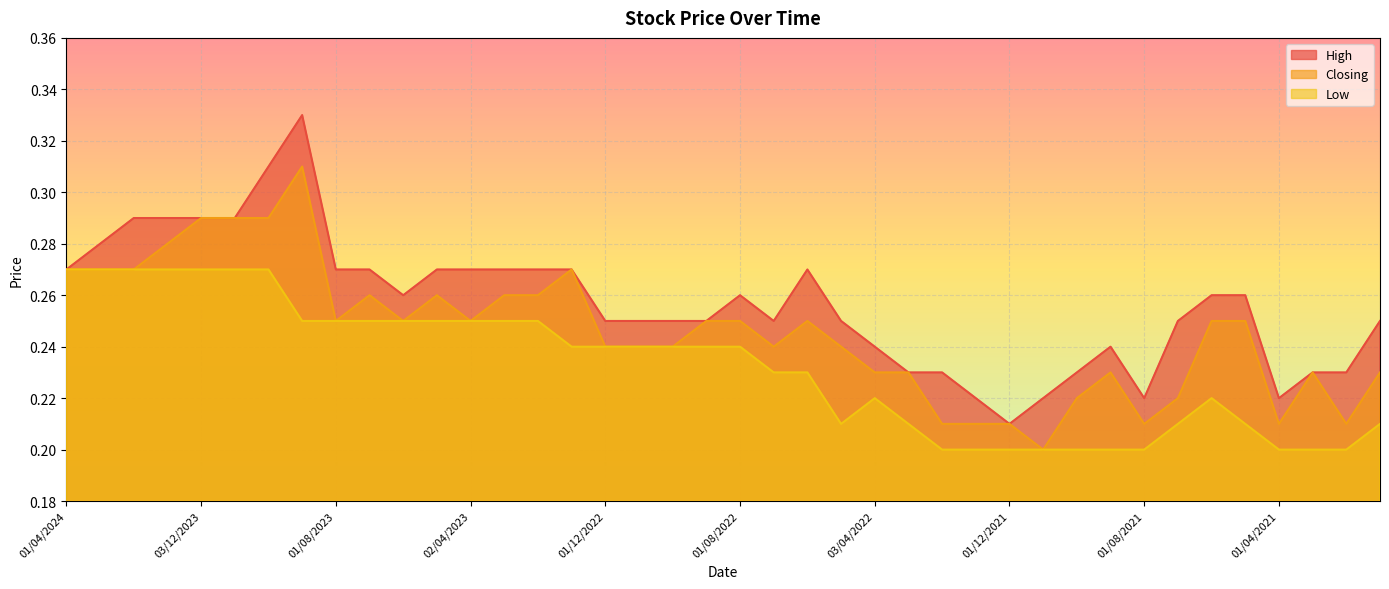

Is it true that High equals 0.3 at 01/03/2023?

True